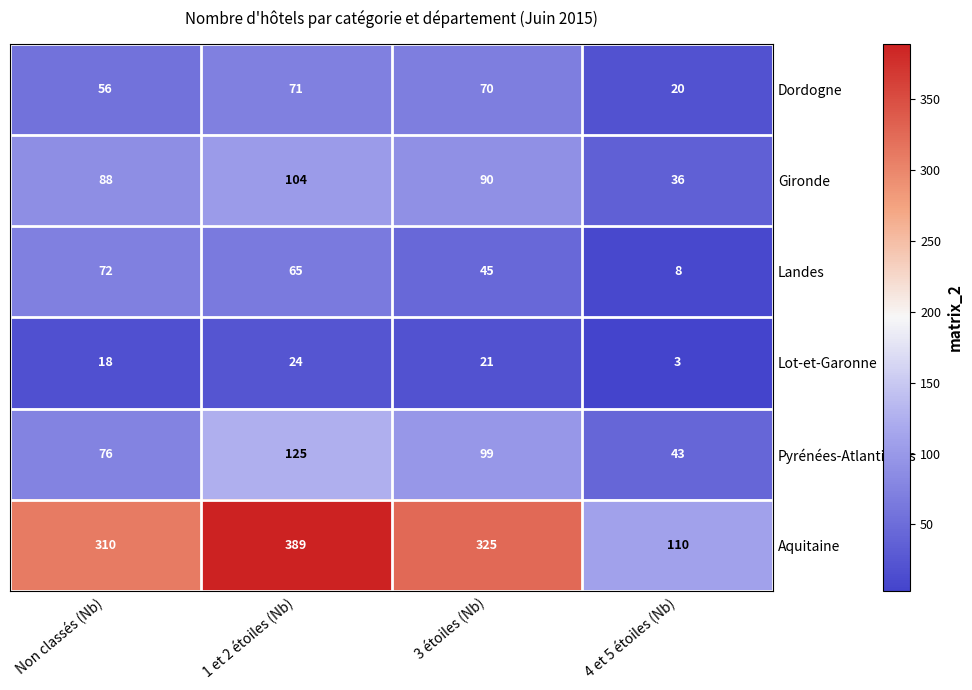

At how many categories does at least one series exceed 107?

4